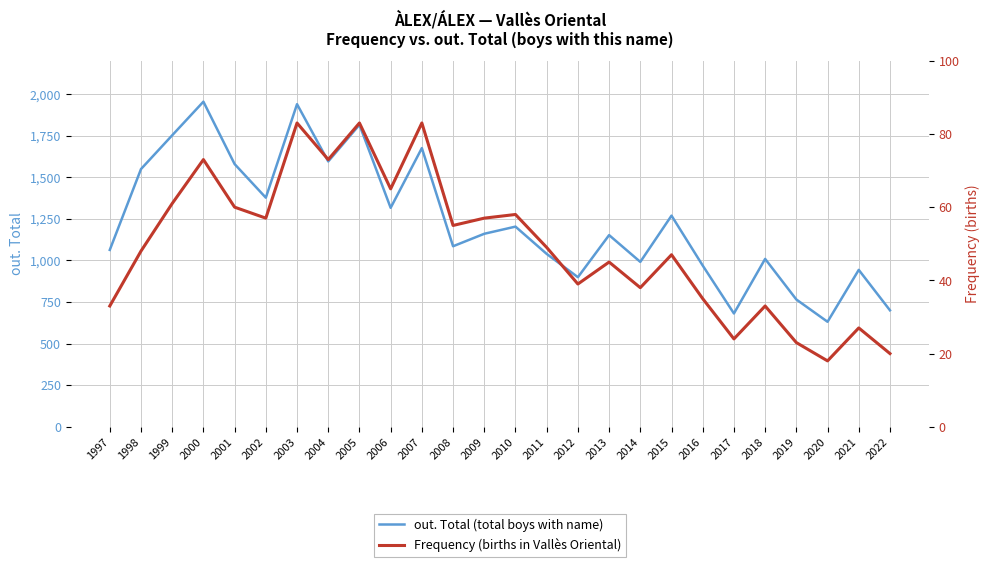

Which series changed the most between 2008 and 2020?

out. Total (total boys with name)